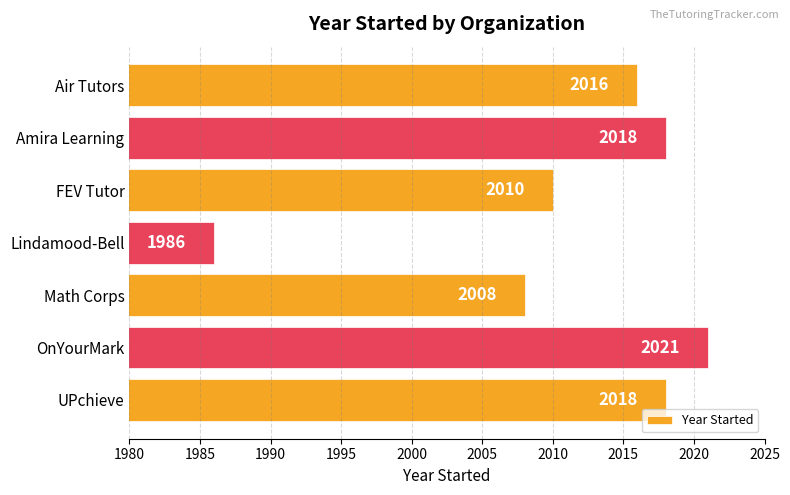

What is the sum of the values at Math Corps and Amira Learning?

4026